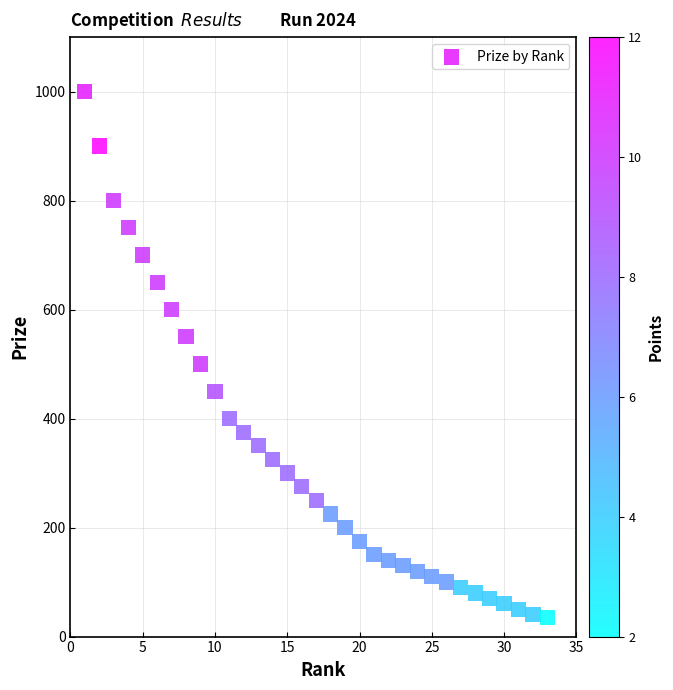

What Y value in the scatter plot is closest to 517?

500